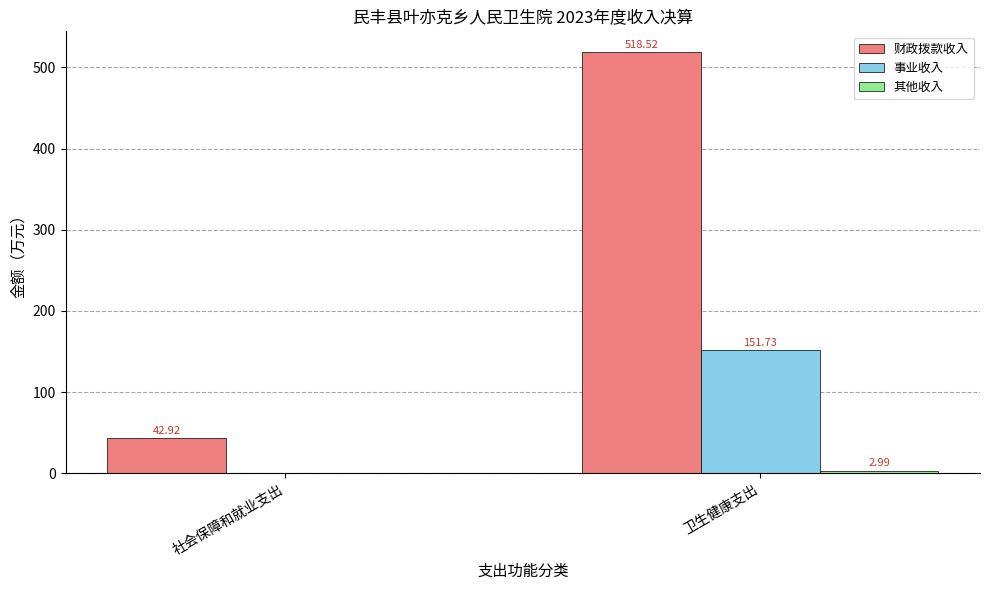

Between 社会保障和就业支出 and 卫生健康支出, which series saw the biggest shift?

财政拨款收入